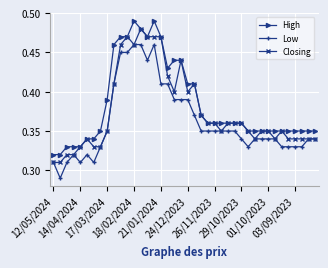

True or false: Low and High cross at least once.

False